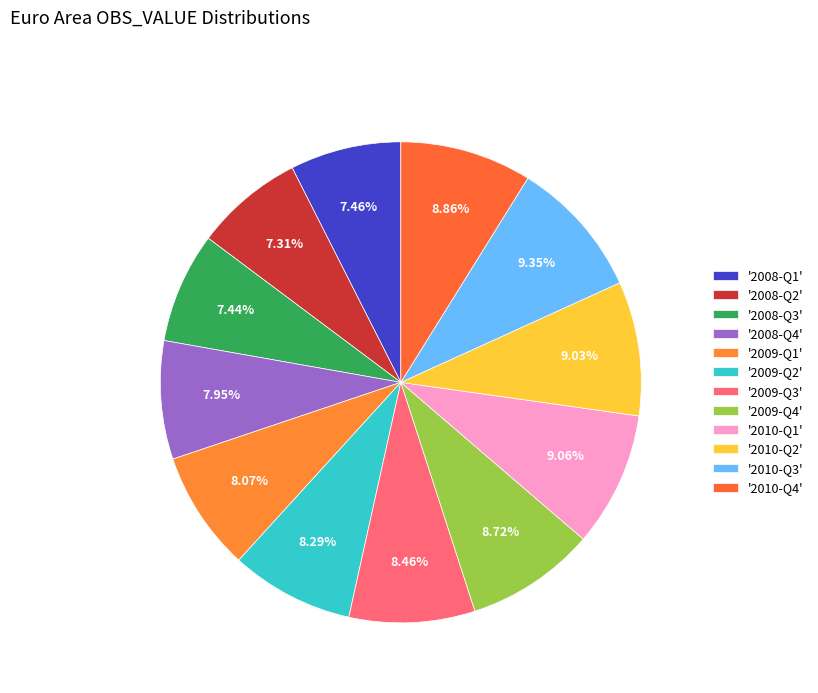

What is the smallest slice in the pie chart?

2008-Q2